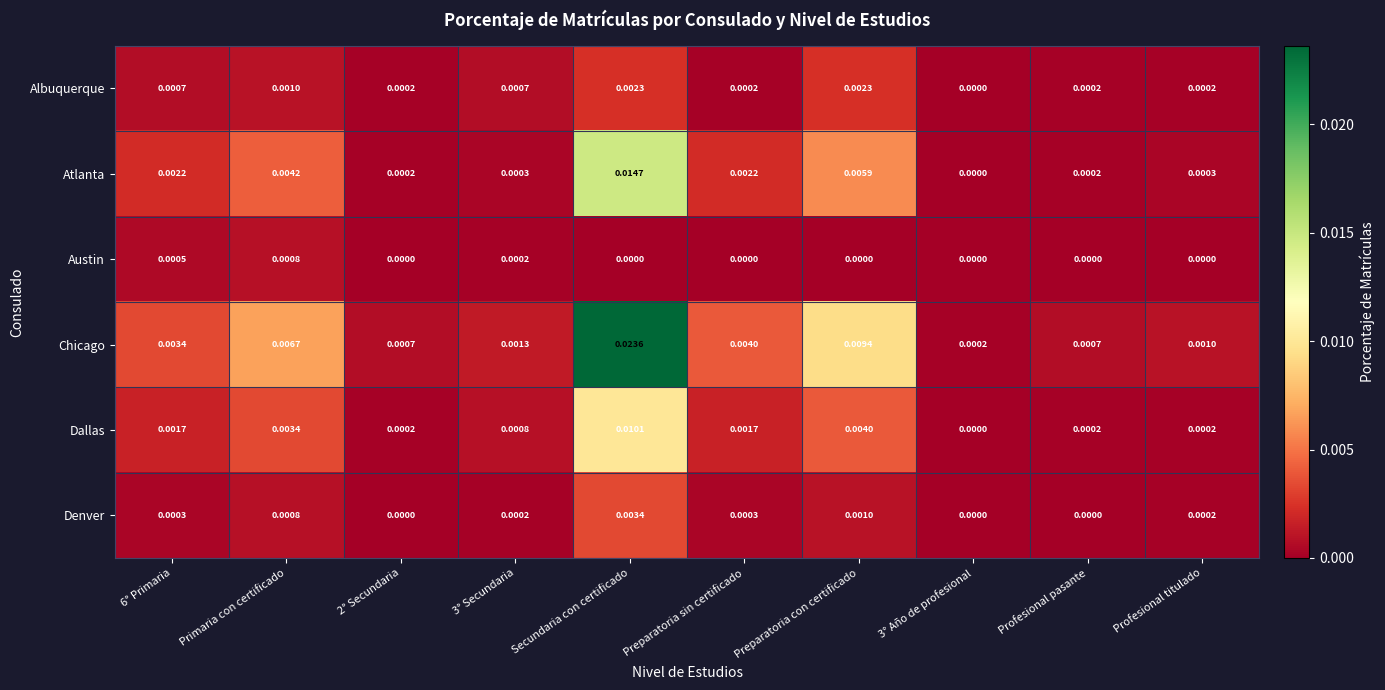

Which series changed the most between Primaria con certificado and Profesional titulado?

Chicago